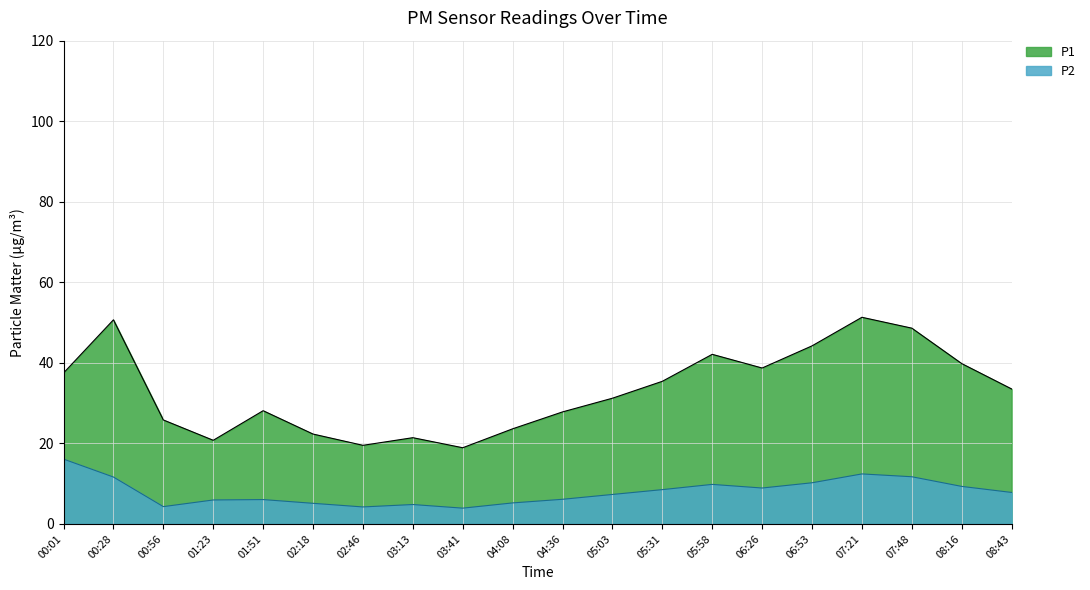

The value of P1 at 00:28 is 50.7. True or false?

True